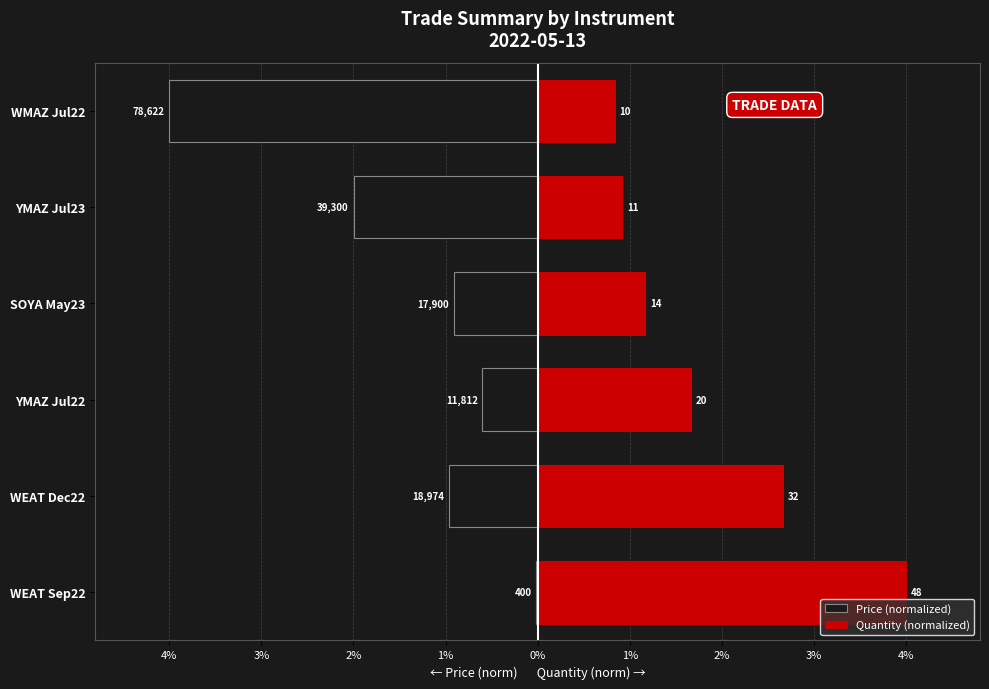

How many series are shown in this chart?

2